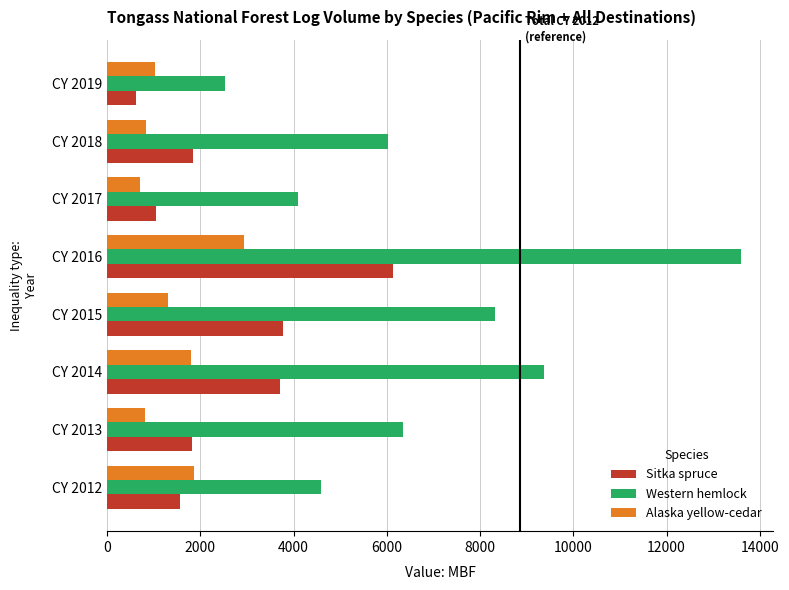

What is the average value of the Alaska yellow-cedar series?

1418.5